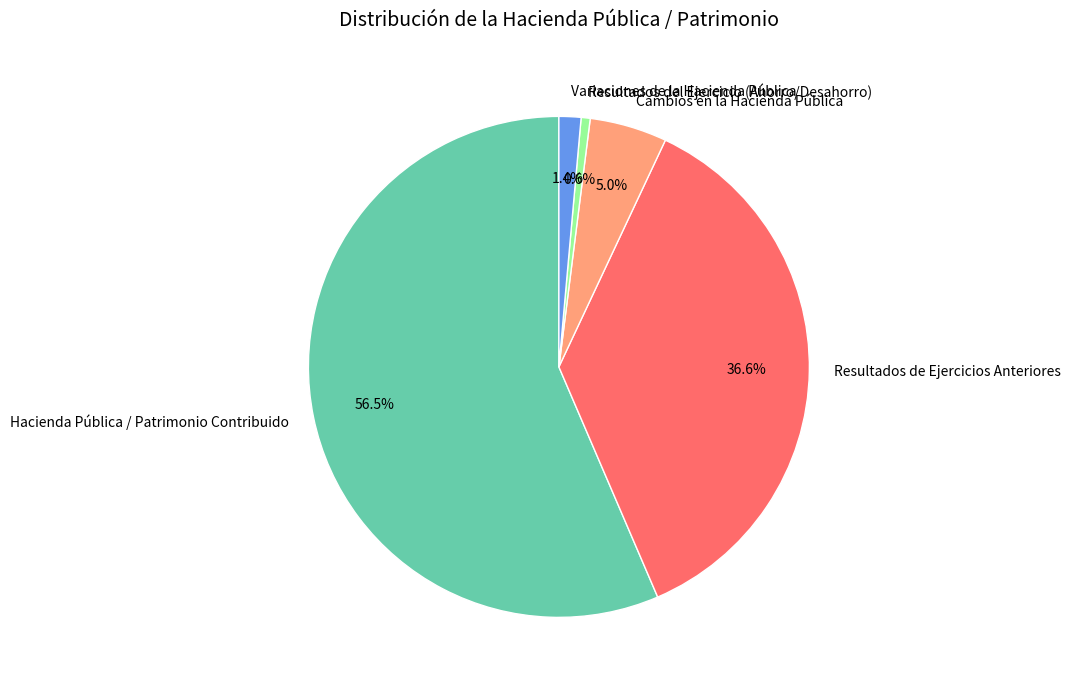

Count the number of slices in the pie.

5